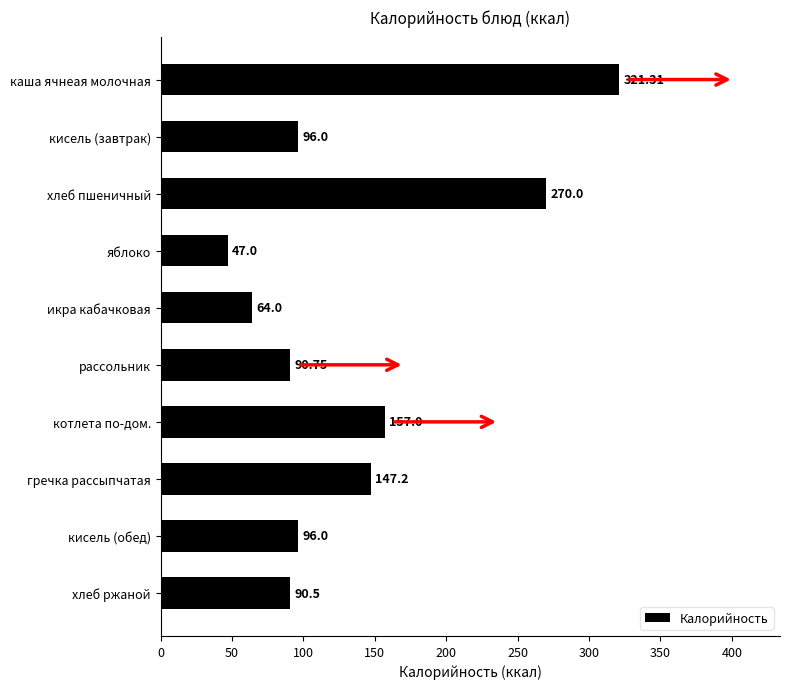

What is the ratio of the value at каша ячнеая молочная to the value at яблоко?

6.8